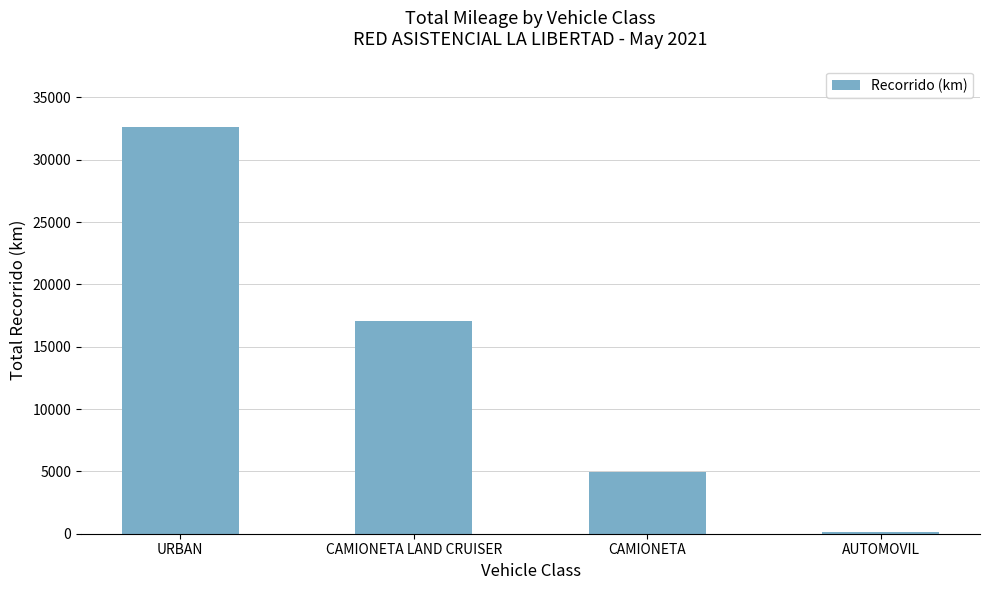

Count the number of data series in this chart.

1